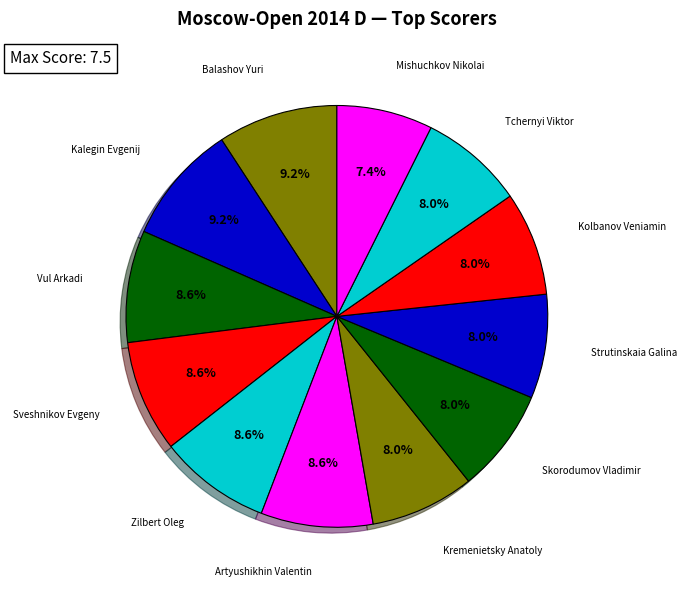

How many slices are in this pie chart?

12